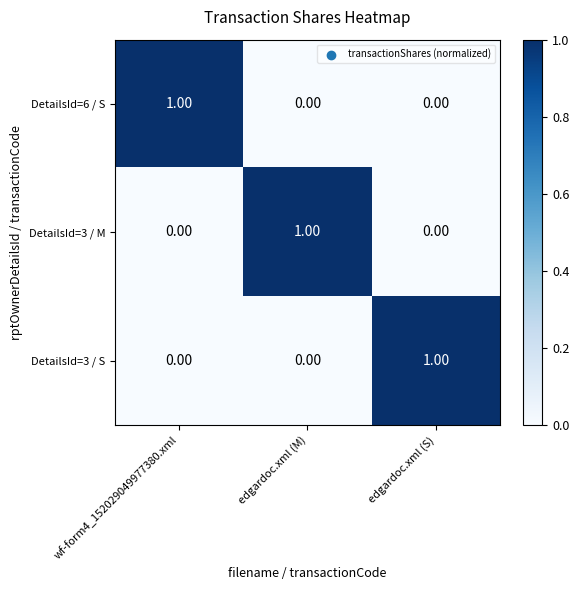

At how many categories does at least one series exceed 0?

3